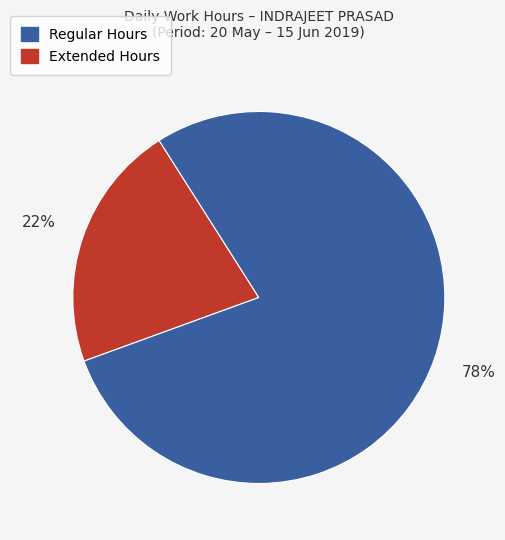

How many slices are in this pie chart?

2